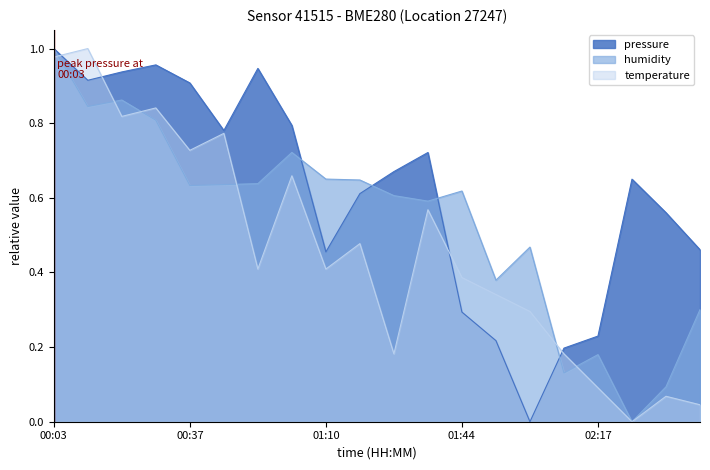

At which category does temperature reach its first local peak?

00:12